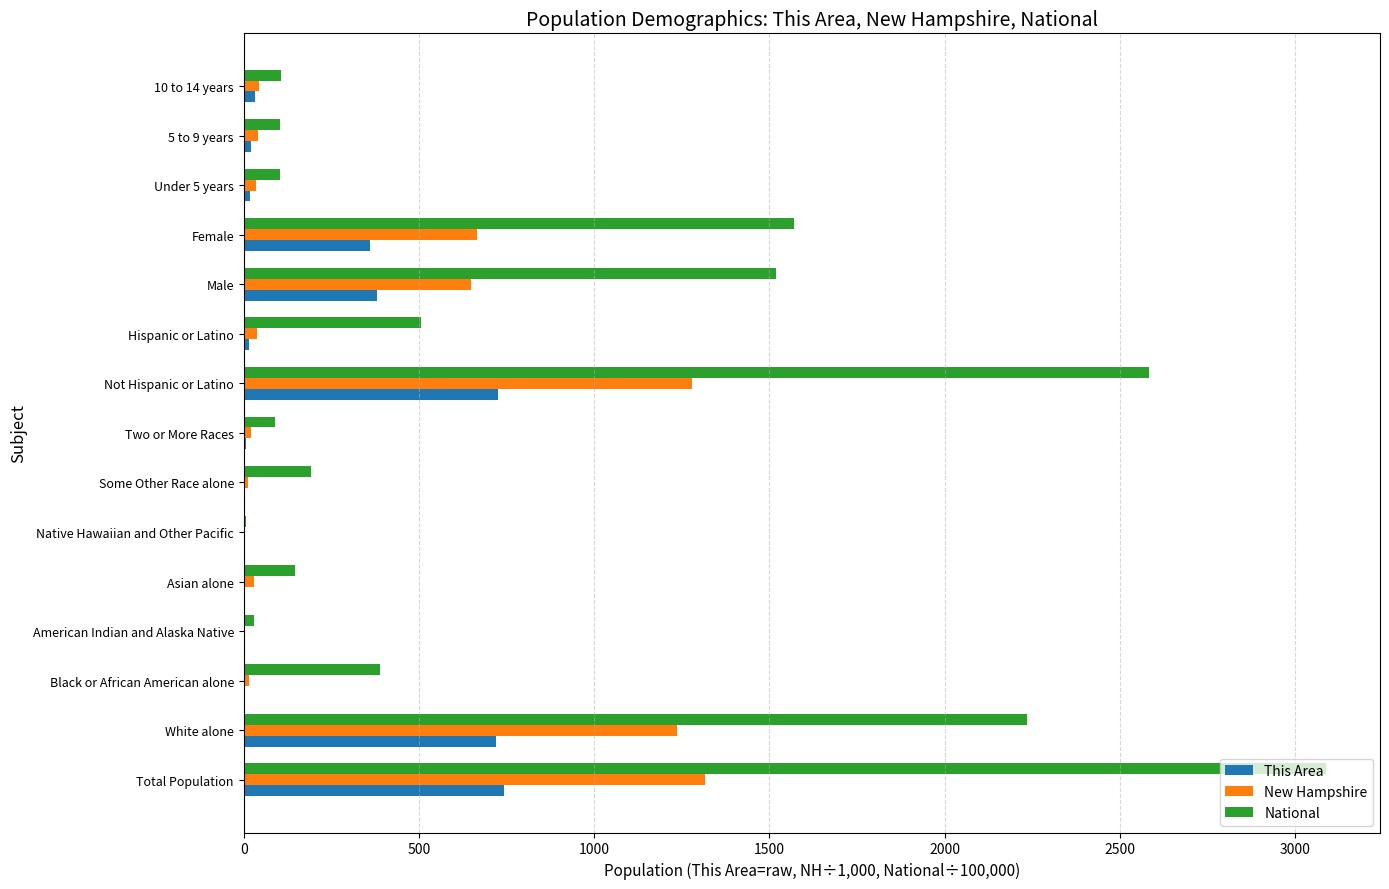

What are all the series names shown in the legend?

This Area, New Hampshire, National